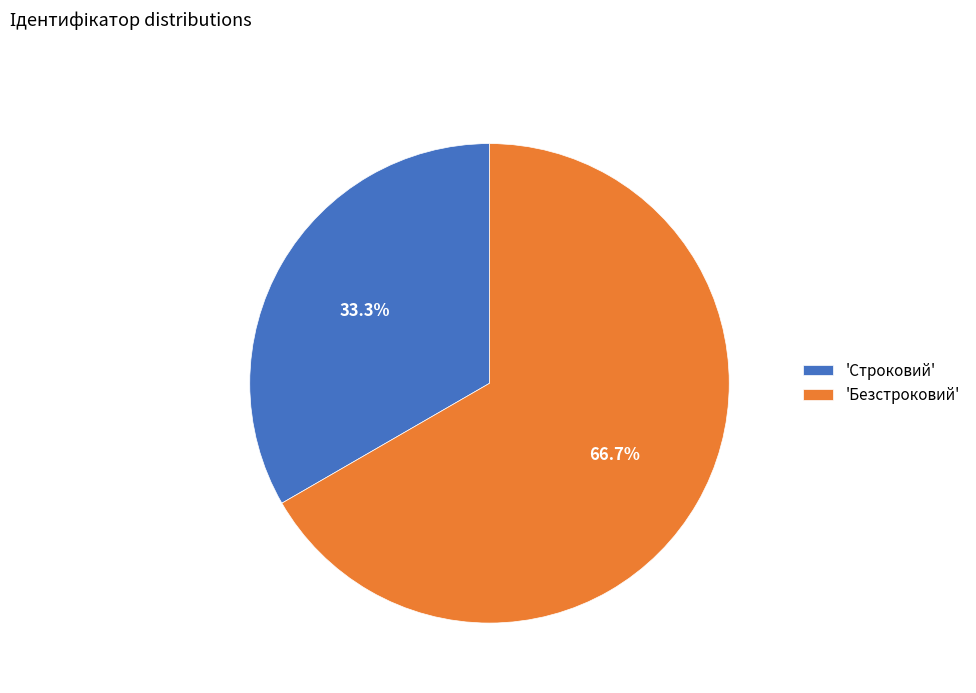

Rank the categories by value from lowest to highest.

'Строковий', 'Безстроковий'